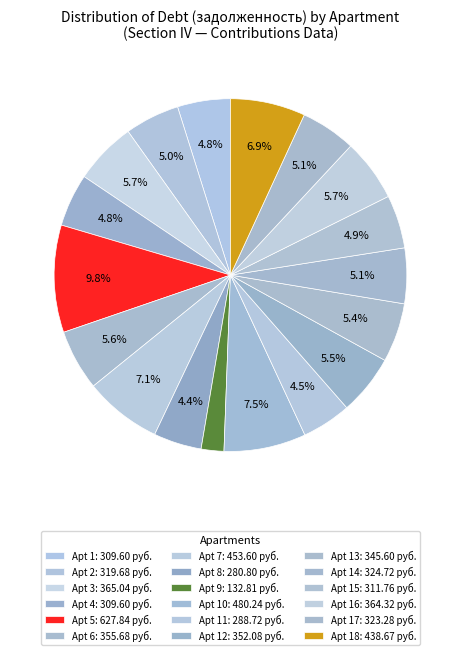

How many slices are in this pie chart?

18